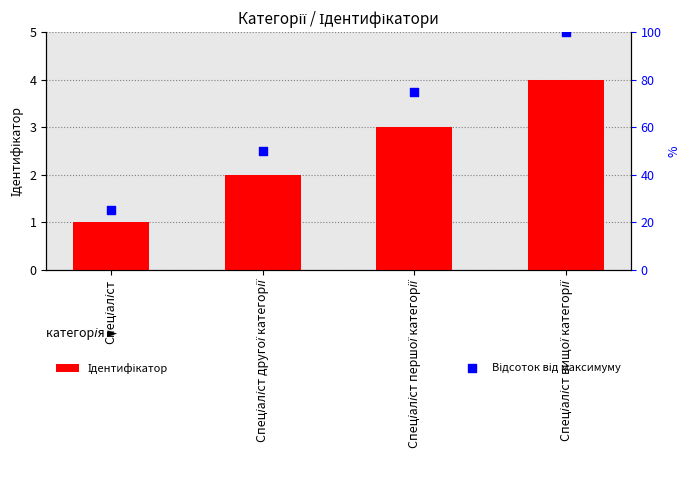

What are all the series names shown in the legend?

Ідентифікатор, Відсоток від максимуму